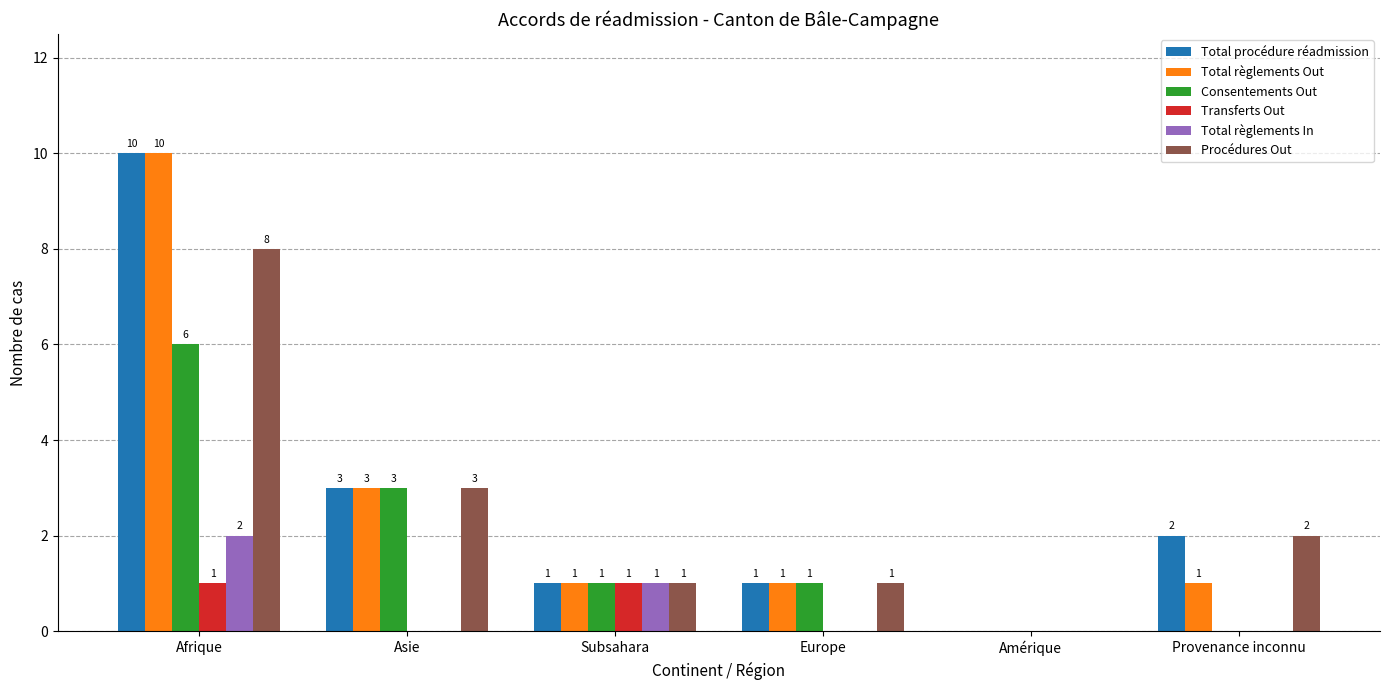

Where does the Total procédure réadmission series first go above 2?

Afrique